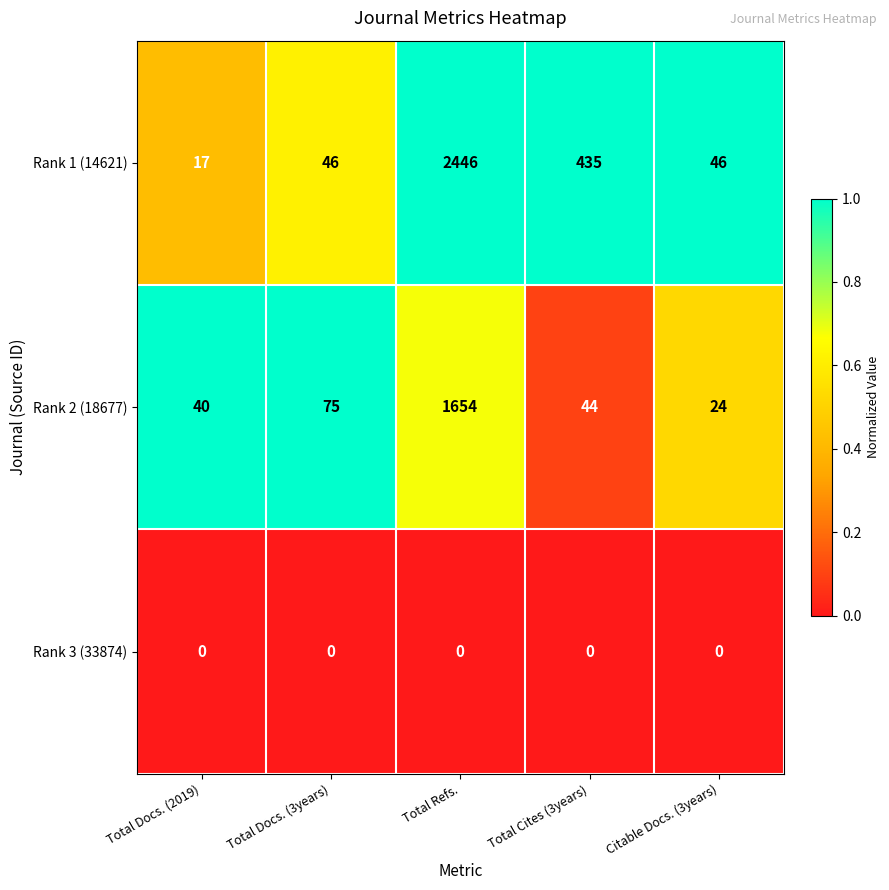

Which series has the largest total across all categories?

Rank 1 (14621)